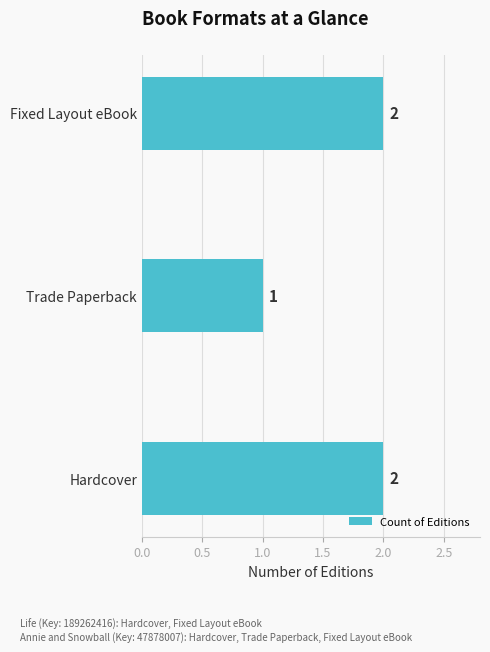

Is it true that the value at Fixed Layout eBook is 2?

True